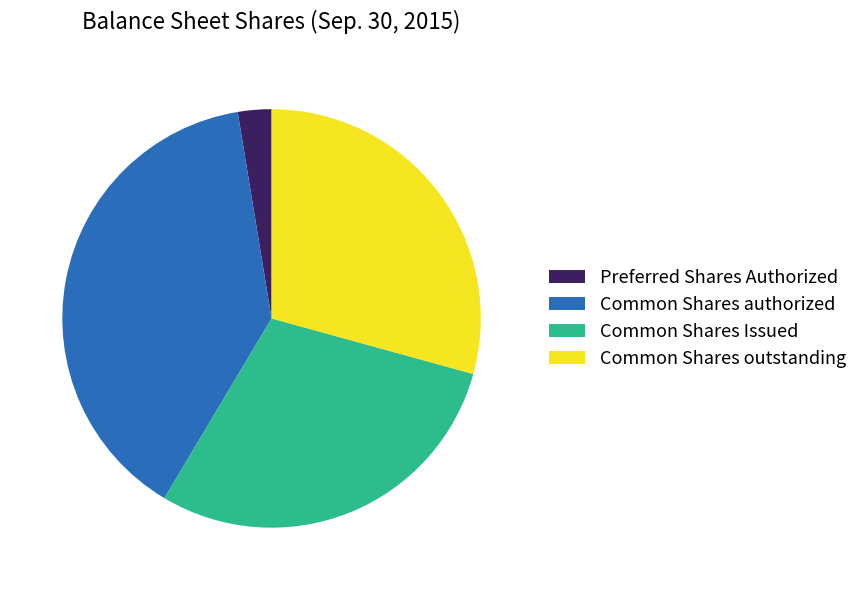

Which category has the smallest portion of the pie?

Preferred Shares Authorized